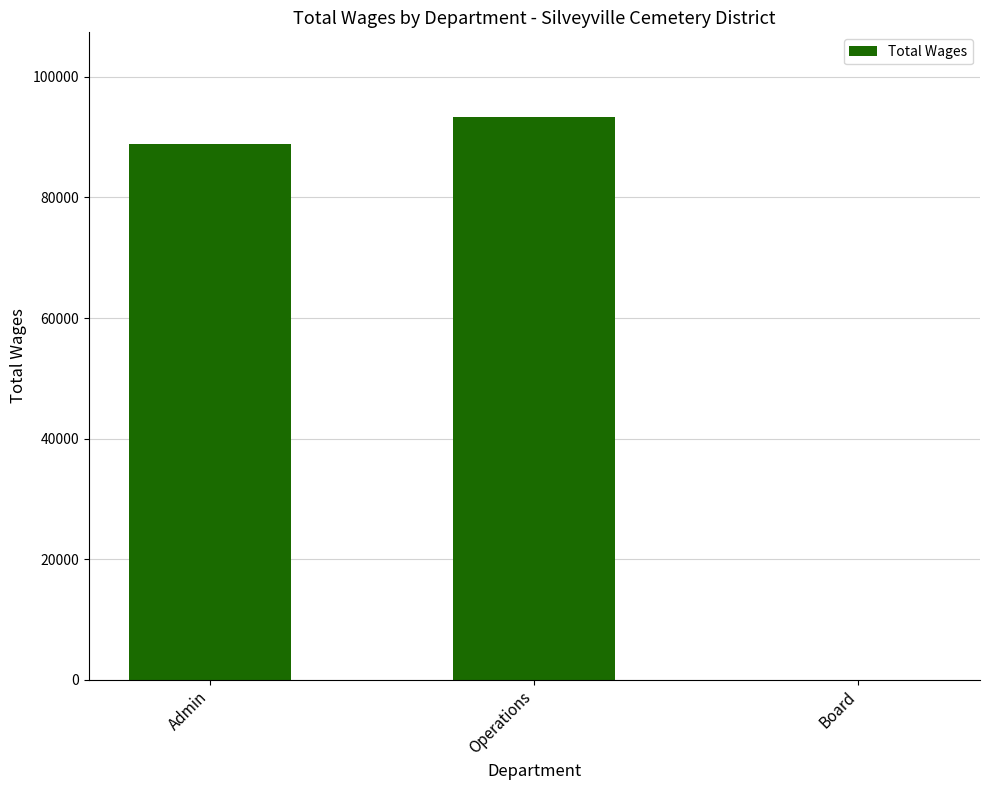

What is the change in value from Admin to Operations?

+4441